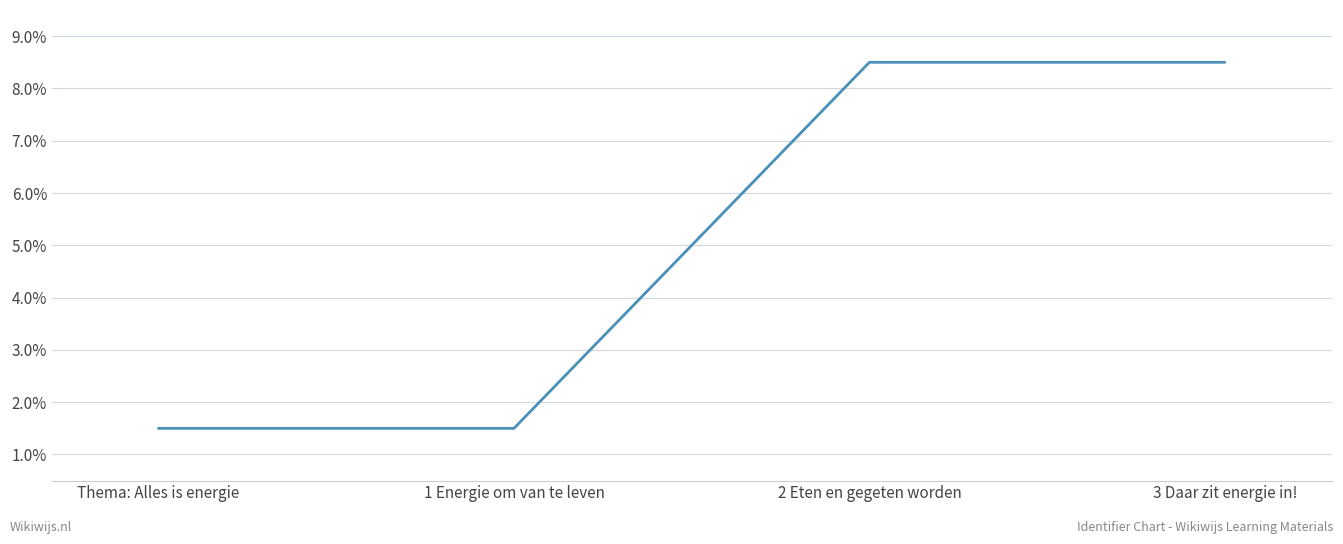

True or false: the data has more than 1 interior local peaks.

False